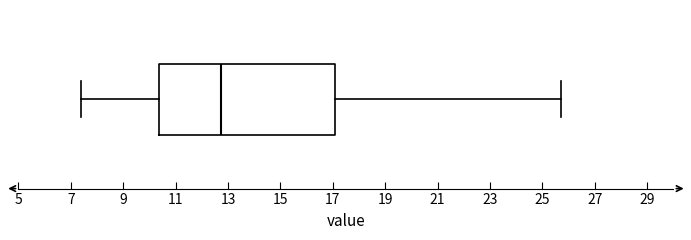

Transcribe this box plot: give where the median line is, the range the box spans, and where the two whiskers end, as read against the x-axis. The values are not printed on the chart, so give them approximately, as read against the axis.

median 12.8, box 10.4 to 17.0, whiskers 7.4 to 25.8